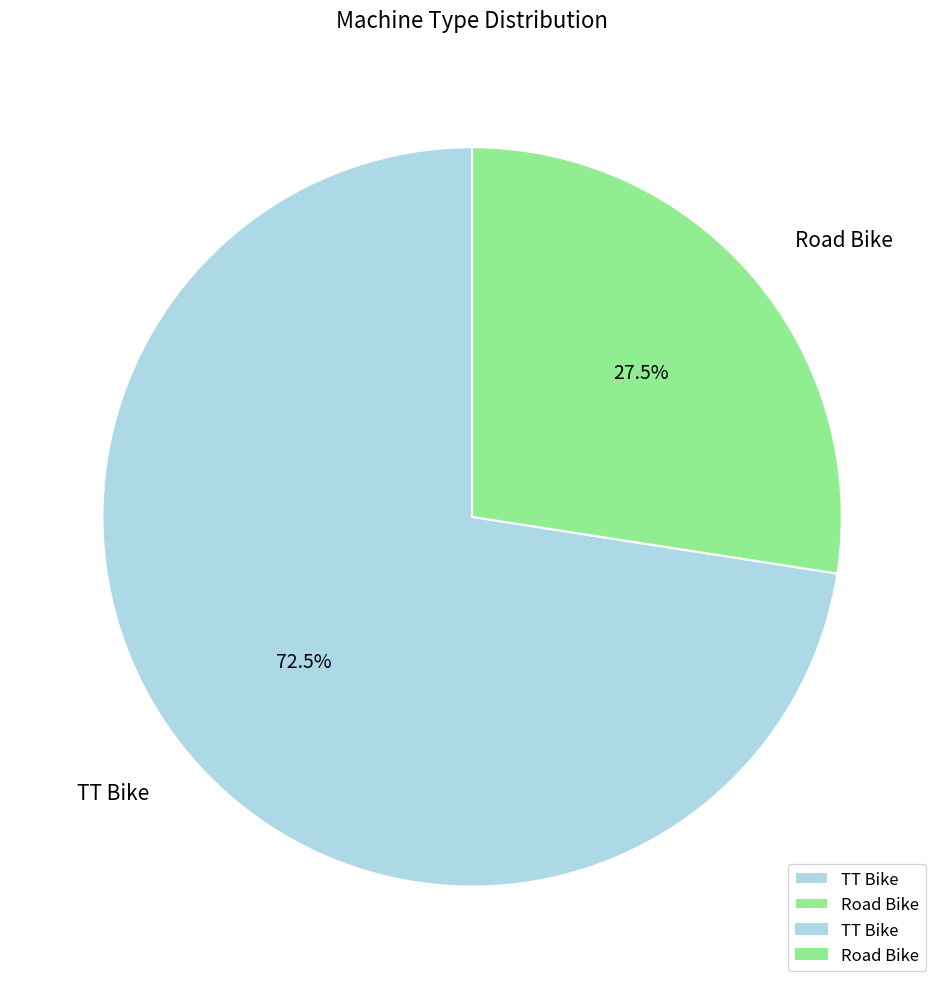

What portion of the pie excludes TT Bike?

27.5%